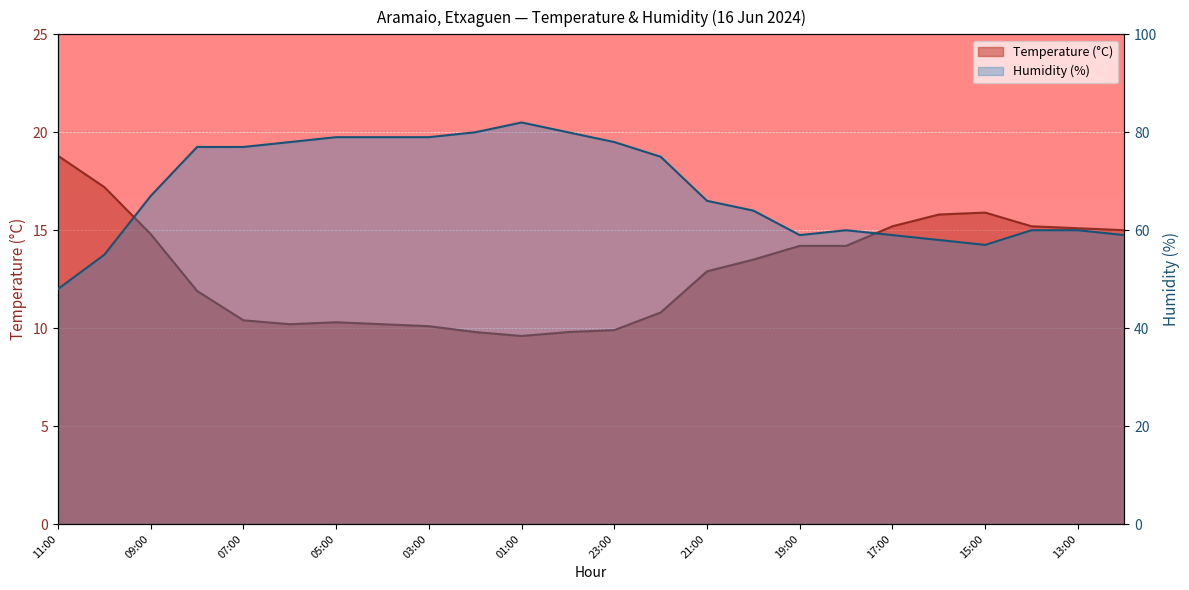

Rank the categories by Humidity (%) value from highest to lowest.

01:00, 02:00, 00:00, 05:00, 04:00, 03:00, 06:00, 23:00, 08:00, 07:00, 22:00, 09:00, 21:00, 20:00, 18:00, 14:00, 13:00, 19:00, 17:00, 12:00, 16:00, 15:00, 10:00, 11:00